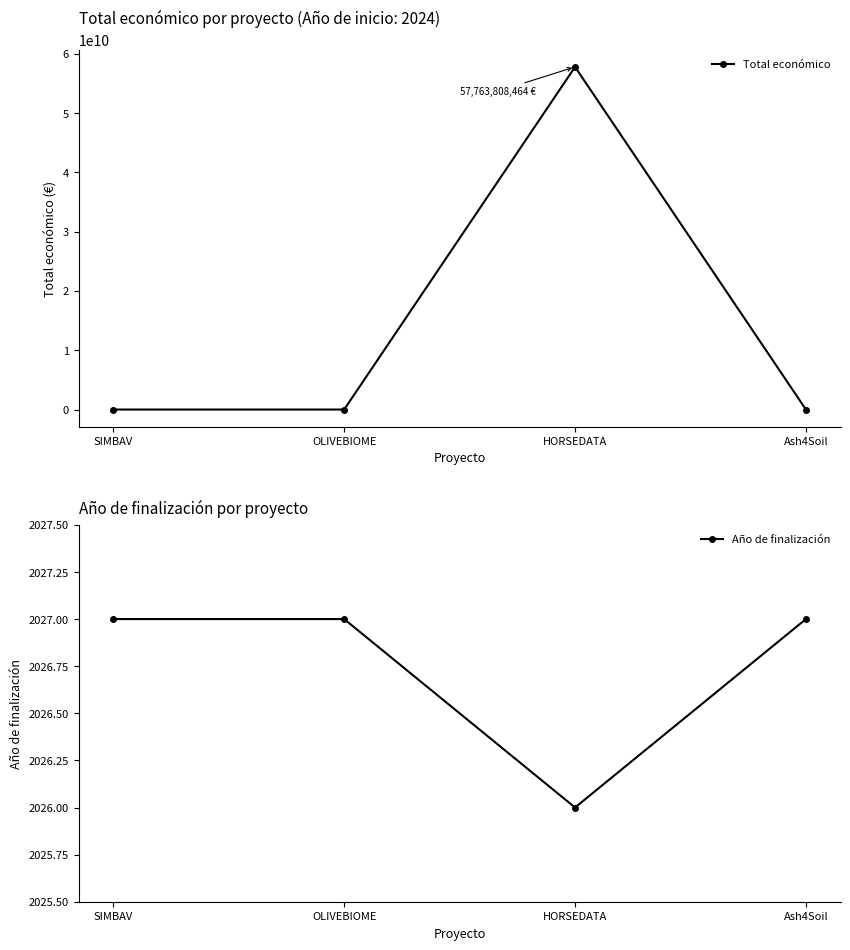

How many interior local valleys does the Total económico series have?

1